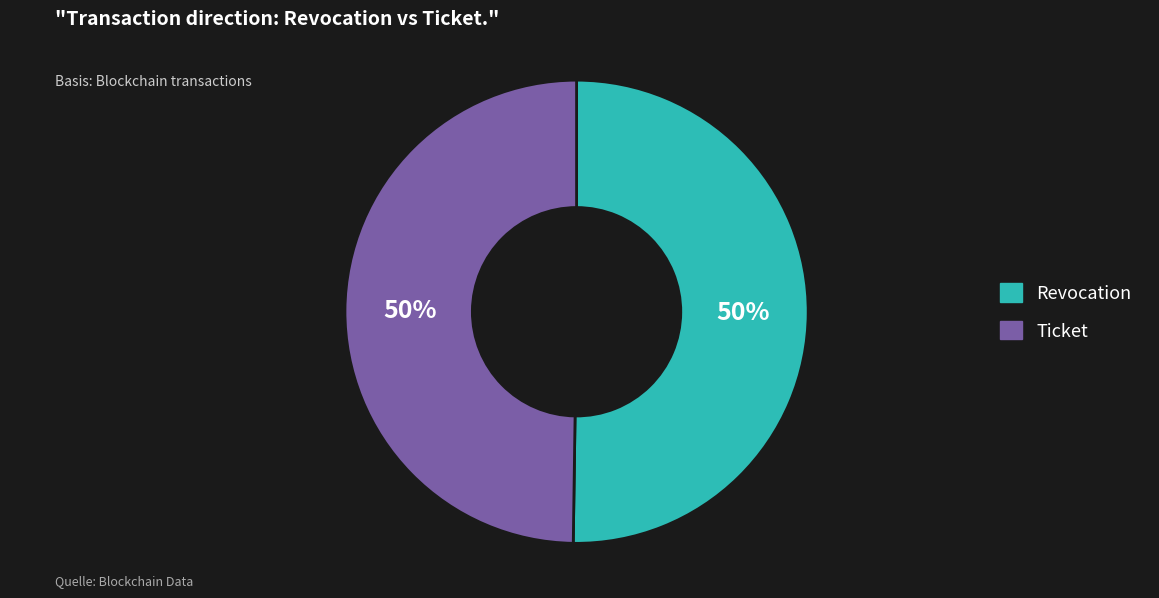

What percentage is the Revocation slice, to the nearest percent?

50%